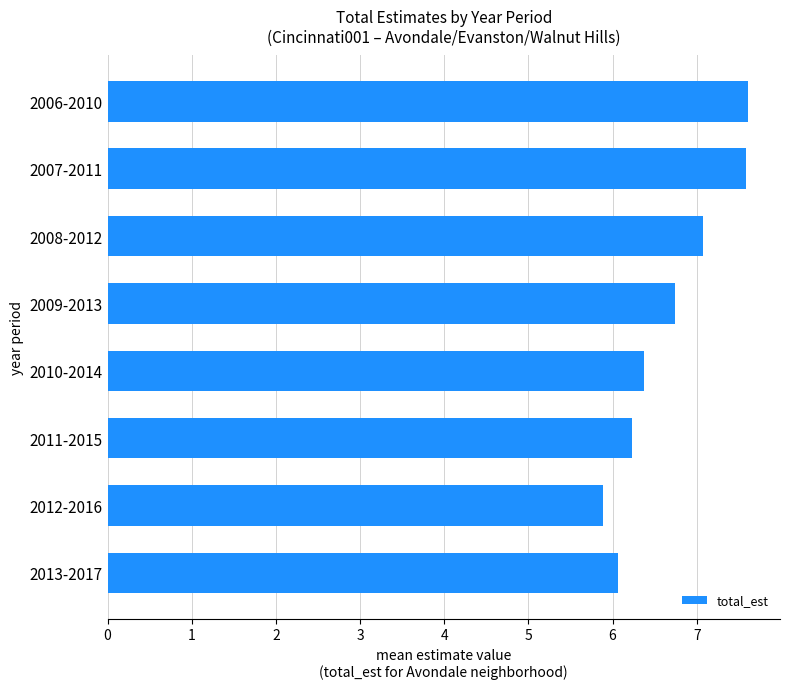

Reading top to bottom, list all the values displayed in this chart.

2006-2010=7.6	2007-2011=7.6	2008-2012=7.1	2009-2013=6.7	2010-2014=6.4	2011-2015=6.2	2012-2016=5.9	2013-2017=6.1